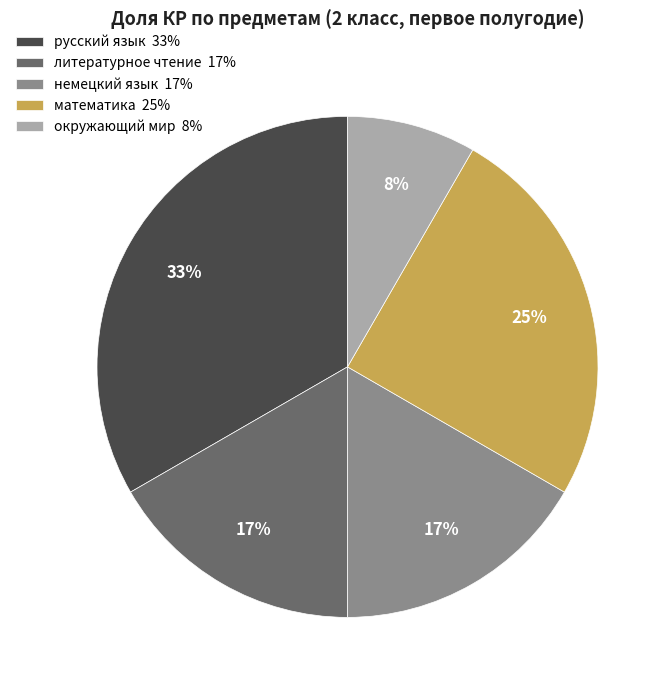

Is there a majority slice in this chart?

No